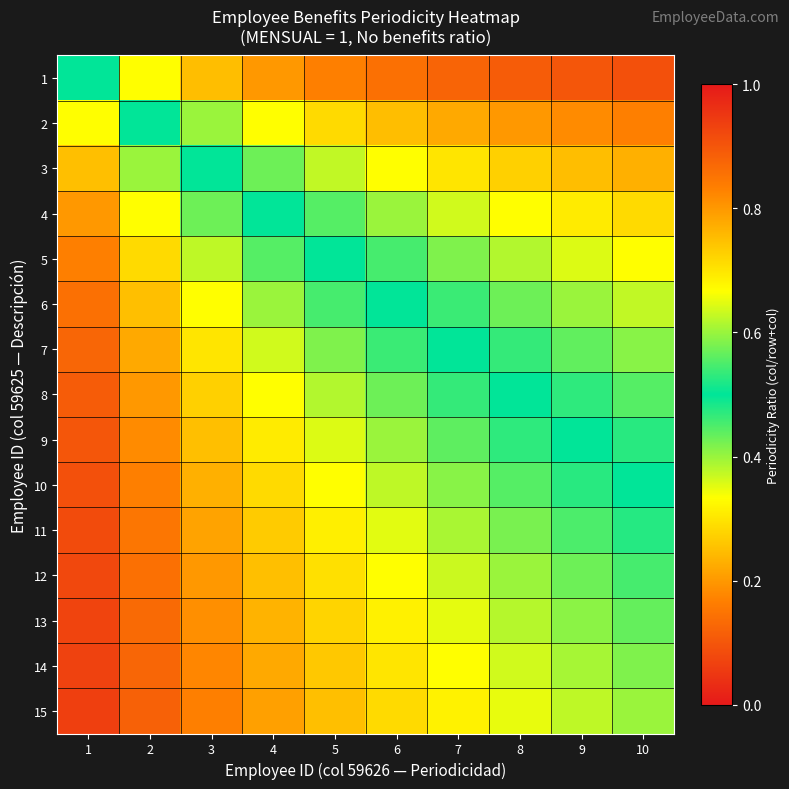

Reading left to right, list all the values displayed in this chart.

1: 1=0.5	2=0.7	3=0.8	4=0.8	5=0.8	6=0.9	7=0.9	8=0.9	9=0.9	10=0.9
2: 1=0.3	2=0.5	3=0.6	4=0.7	5=0.7	6=0.8	7=0.8	8=0.8	9=0.8	10=0.8
3: 1=0.2	2=0.4	3=0.5	4=0.6	5=0.6	6=0.7	7=0.7	8=0.7	9=0.8	10=0.8
4: 1=0.2	2=0.3	3=0.4	4=0.5	5=0.6	6=0.6	7=0.6	8=0.7	9=0.7	10=0.7
5: 1=0.2	2=0.3	3=0.4	4=0.4	5=0.5	6=0.5	7=0.6	8=0.6	9=0.6	10=0.7
6: 1=0.1	2=0.2	3=0.3	4=0.4	5=0.5	6=0.5	7=0.5	8=0.6	9=0.6	10=0.6
7: 1=0.1	2=0.2	3=0.3	4=0.4	5=0.4	6=0.5	7=0.5	8=0.5	9=0.6	10=0.6
8: 1=0.1	2=0.2	3=0.3	4=0.3	5=0.4	6=0.4	7=0.5	8=0.5	9=0.5	10=0.6
9: 1=0.1	2=0.2	3=0.2	4=0.3	5=0.4	6=0.4	7=0.4	8=0.5	9=0.5	10=0.5
10: 1=0.1	2=0.2	3=0.2	4=0.3	5=0.3	6=0.4	7=0.4	8=0.4	9=0.5	10=0.5
11: 1=0.1	2=0.2	3=0.2	4=0.3	5=0.3	6=0.4	7=0.4	8=0.4	9=0.5	10=0.5
12: 1=0.1	2=0.1	3=0.2	4=0.2	5=0.3	6=0.3	7=0.4	8=0.4	9=0.4	10=0.5
13: 1=0.1	2=0.1	3=0.2	4=0.2	5=0.3	6=0.3	7=0.3	8=0.4	9=0.4	10=0.4
14: 1=0.1	2=0.1	3=0.2	4=0.2	5=0.3	6=0.3	7=0.3	8=0.4	9=0.4	10=0.4
15: 1=0.1	2=0.1	3=0.2	4=0.2	5=0.2	6=0.3	7=0.3	8=0.3	9=0.4	10=0.4